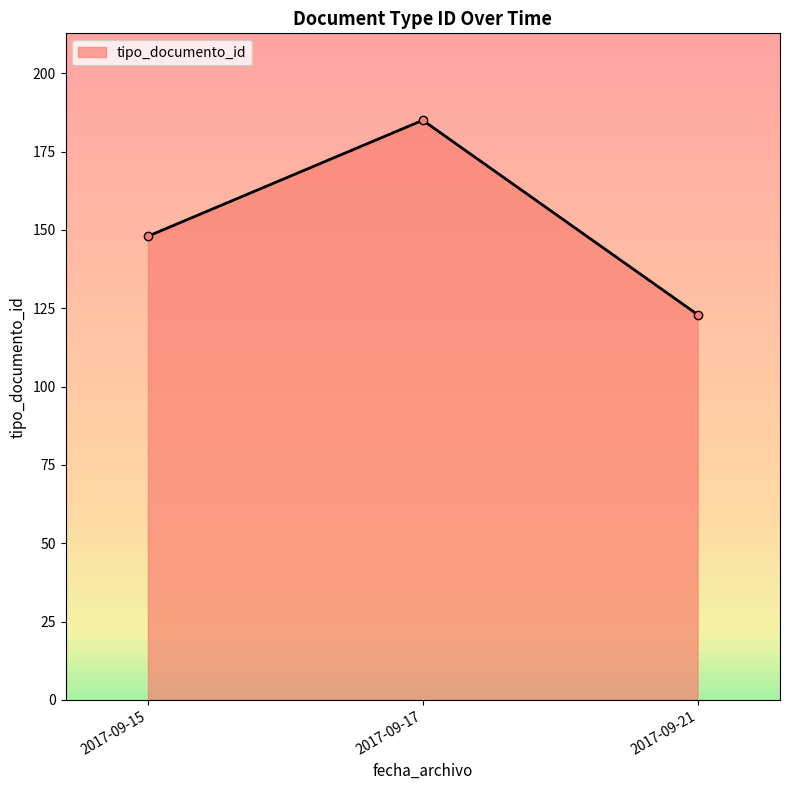

List the labels in order of value, largest first.

2017-09-17, 2017-09-15, 2017-09-21